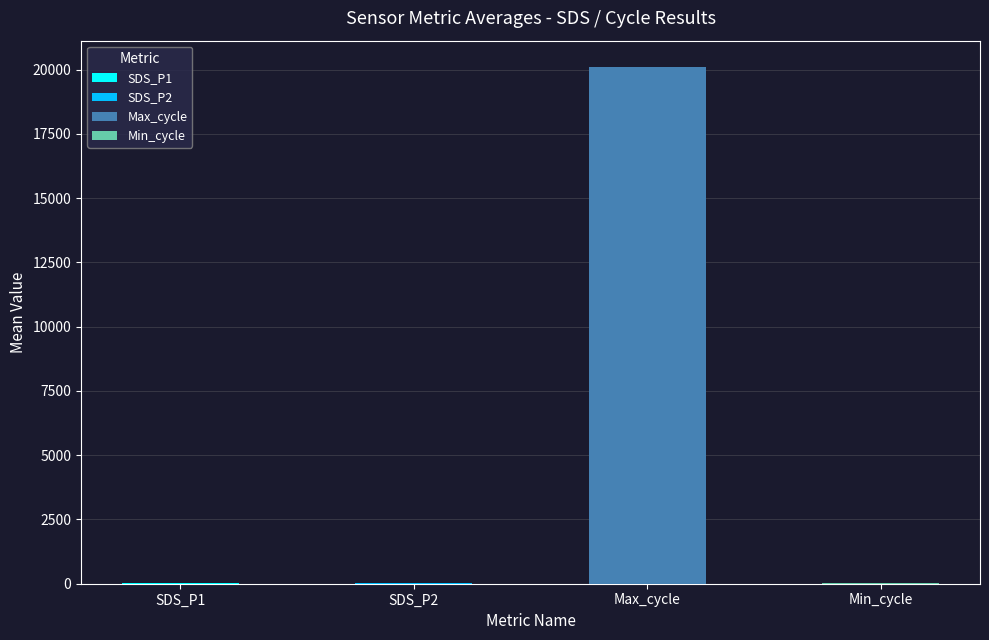

Which has a higher value, 15 or 13?

15